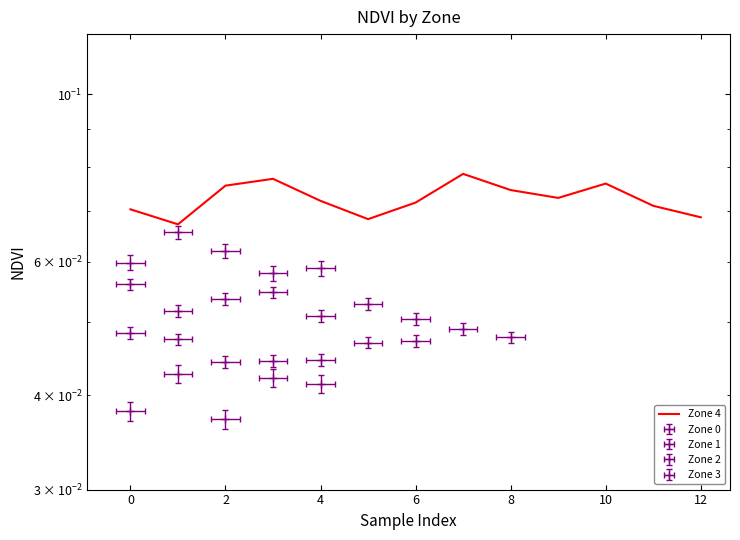

What is the greatest value displayed?

0.1